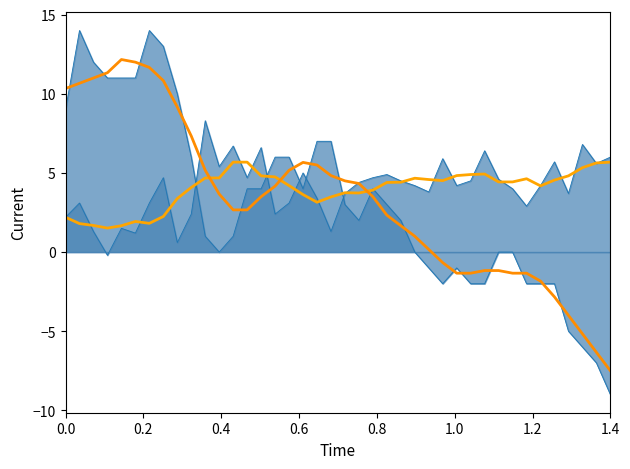

True or false: temperature (trend) has a value of -0.4 at 31.

False